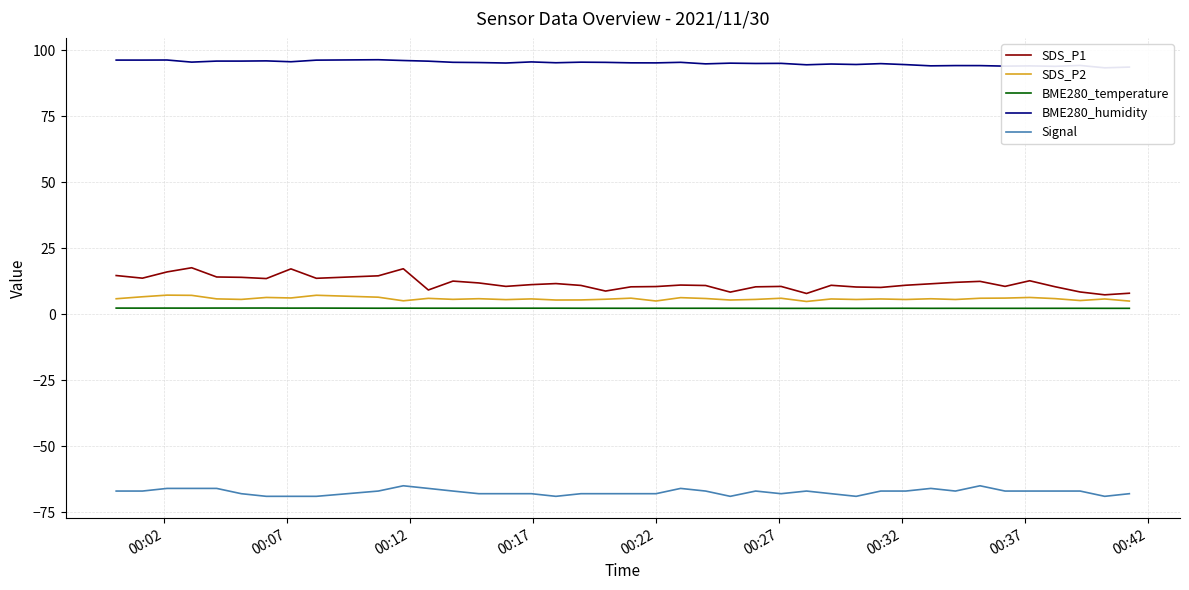

True or false: Signal and BME280_temperature intersect in this chart.

False